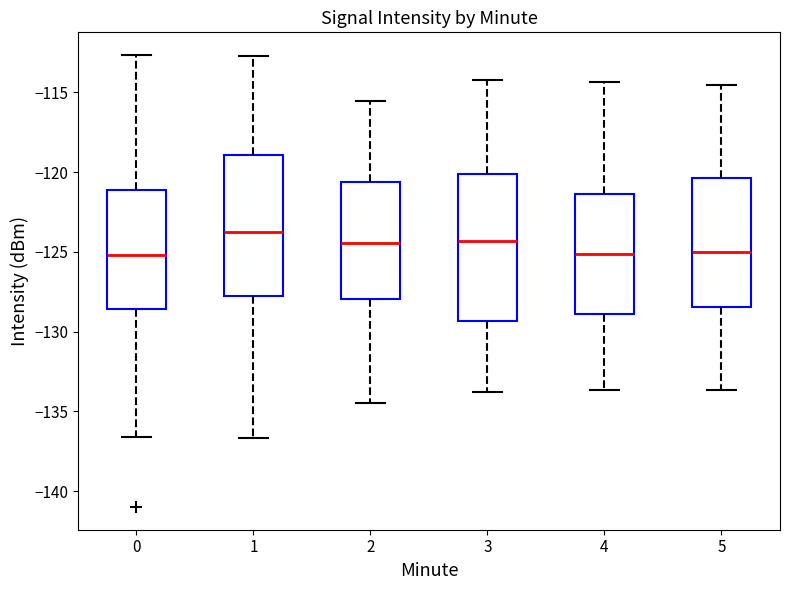

Reading left to right, transcribe this box plot: for each box, give where its median line is, the range the box spans, and where its two whiskers end, as read against the y-axis. The values are not printed on the chart, so give them approximately, as read against the axis.

0: median -125.0, box -128.5 to -121.0, whiskers -136.5 to -112.5
1: median -123.5, box -128.0 to -119.0, whiskers -136.5 to -112.5
2: median -124.5, box -128.0 to -120.5, whiskers -134.5 to -115.5
3: median -124.5, box -129.5 to -120.0, whiskers -134.0 to -114.0
4: median -125.0, box -129.0 to -121.5, whiskers -133.5 to -114.5
5: median -125.0, box -128.5 to -120.5, whiskers -133.5 to -114.5